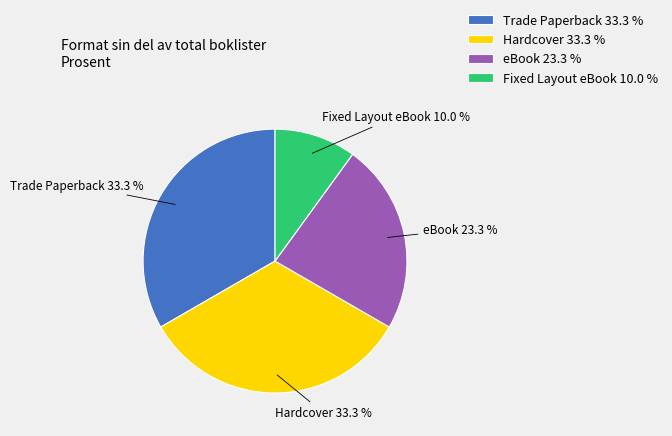

To the nearest percent, what is the difference between the largest and smallest slice percentages?

23%